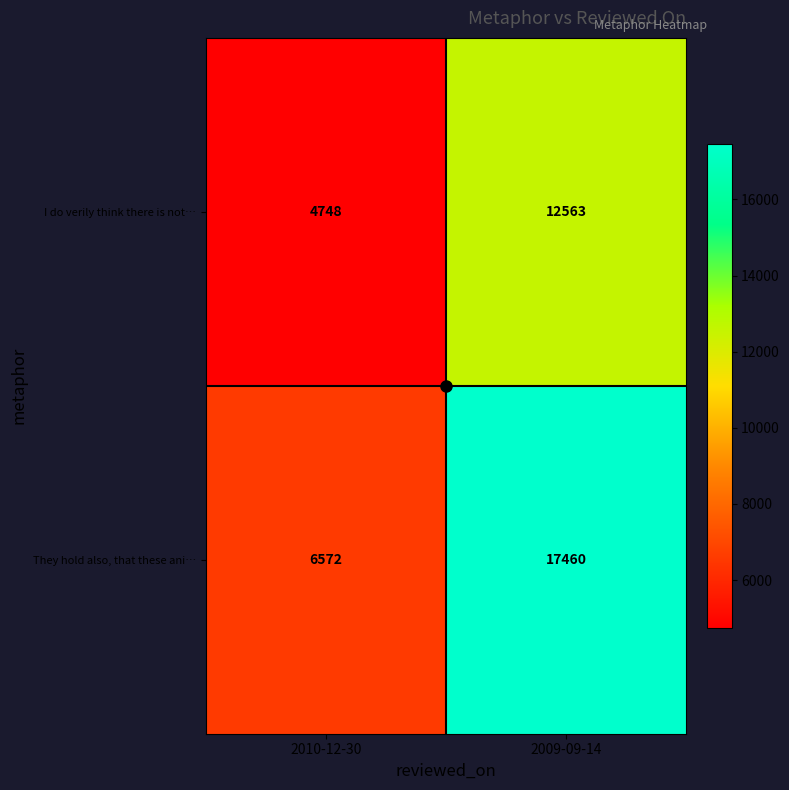

Between 2010-12-30 and 2009-09-14, which series saw the biggest shift?

They hold also, that these ani…